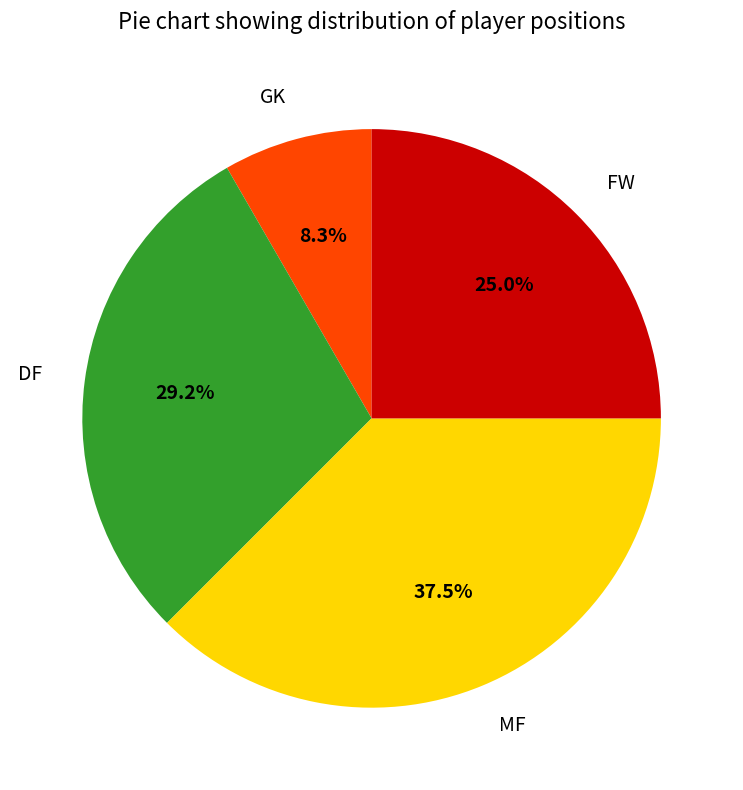

Rank the categories by value from lowest to highest.

GK, FW, DF, MF